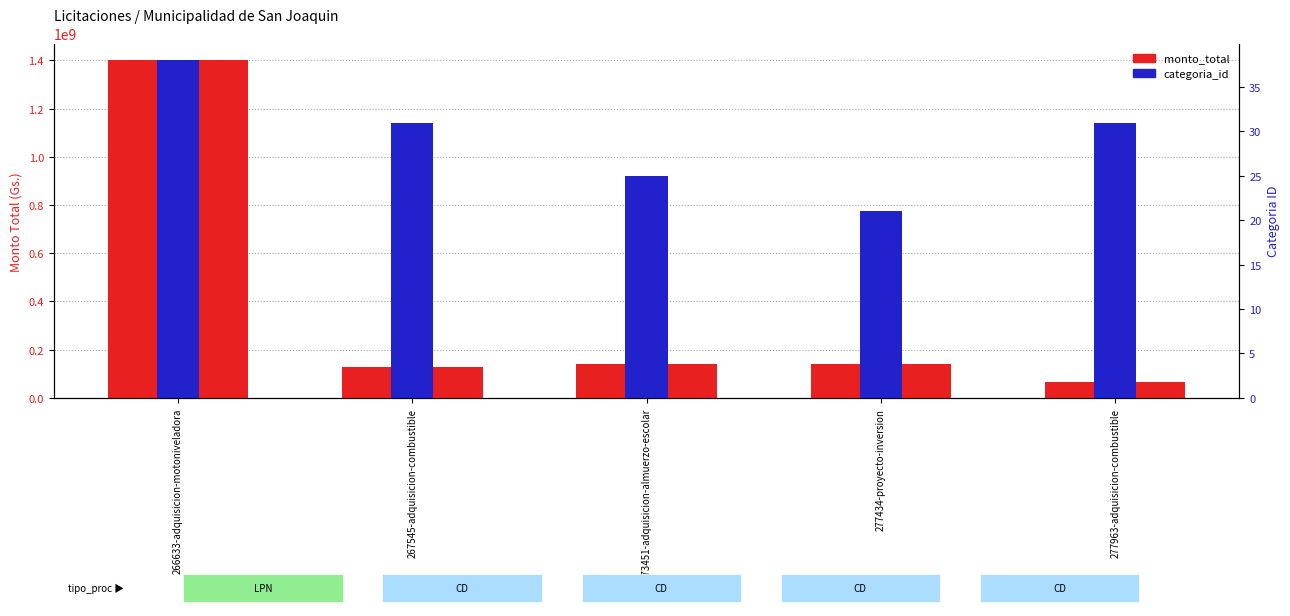

What is the difference between the categoria_id values at 266633-adquisicion-motoniveladora and 277434-proyecto-inversion?

17